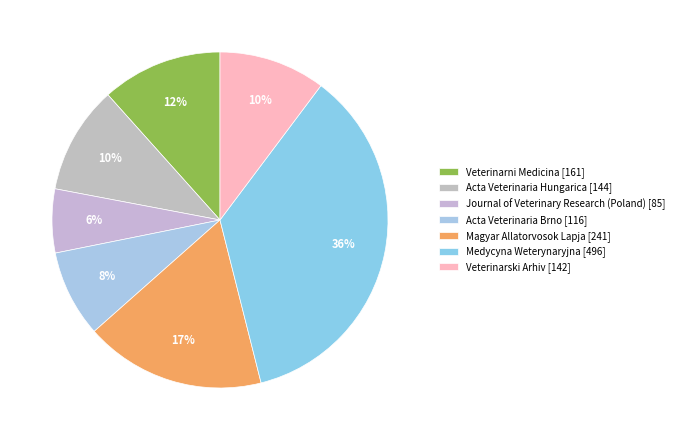

What percentage do Magyar Allatorvosok Lapja and Acta Veterinaria Brno together represent?

25.8%